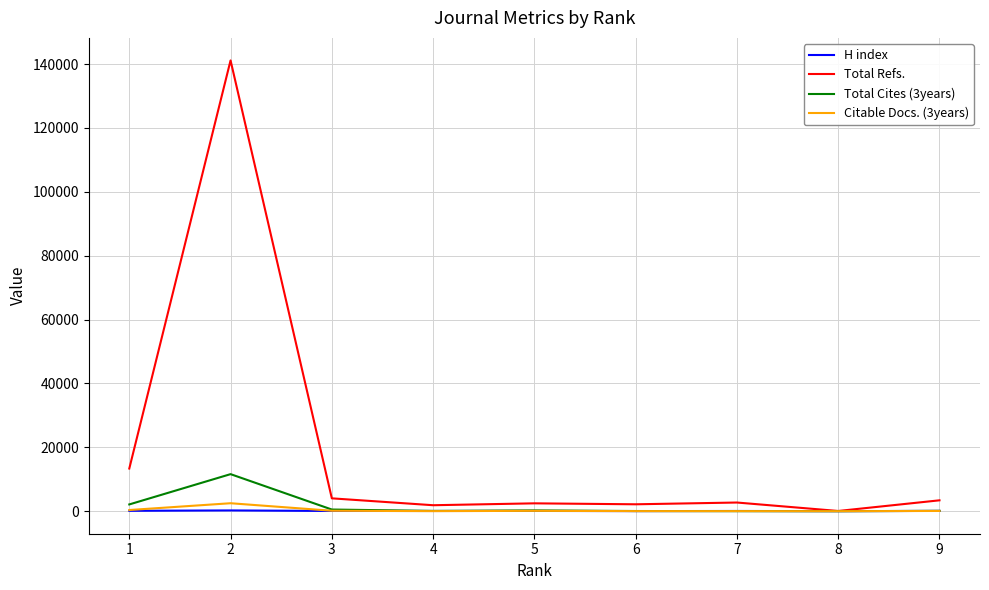

What is the maximum value for Total Refs.?

141153